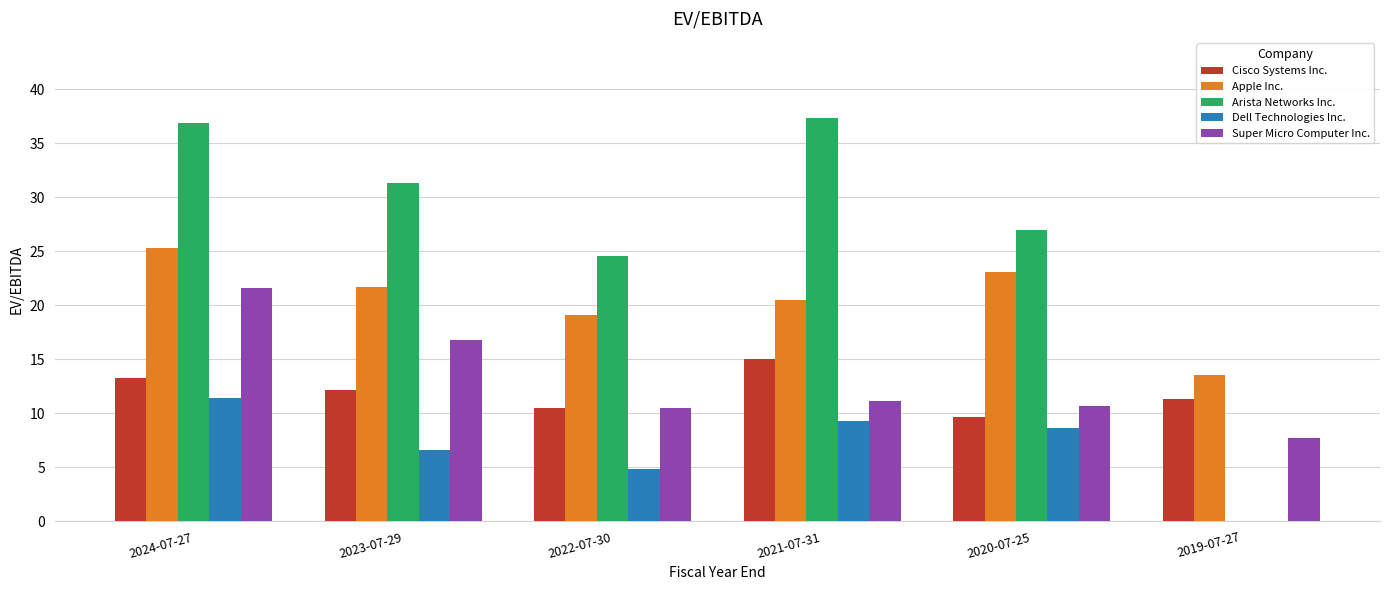

What is the maximum value shown in the chart?

37.3